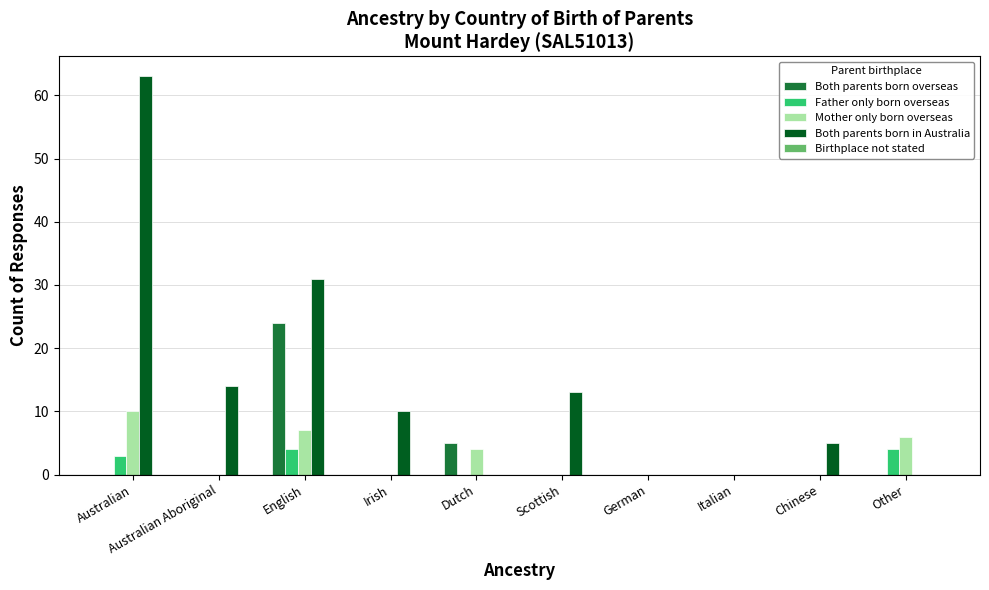

How many groups of bars are there?

10